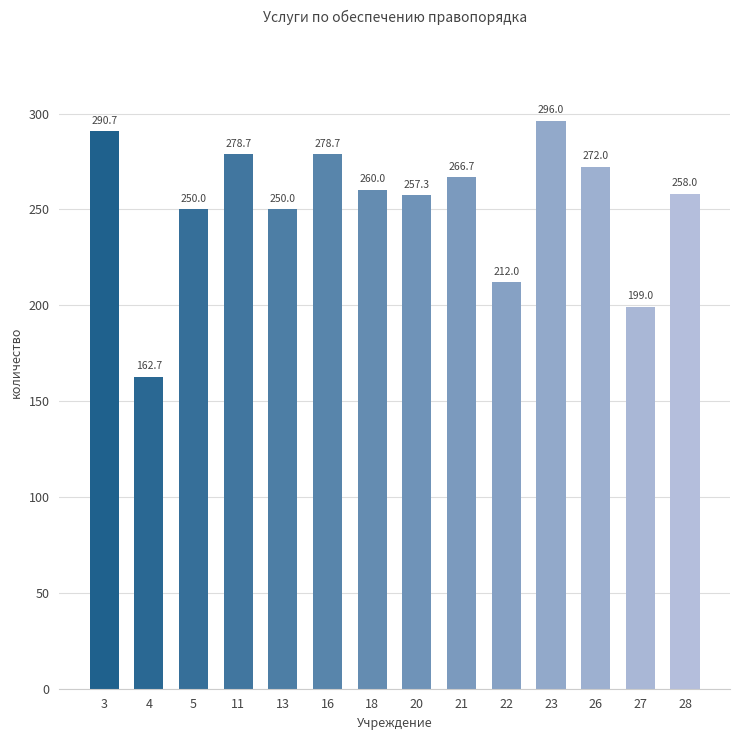

What is the average value?

252.3